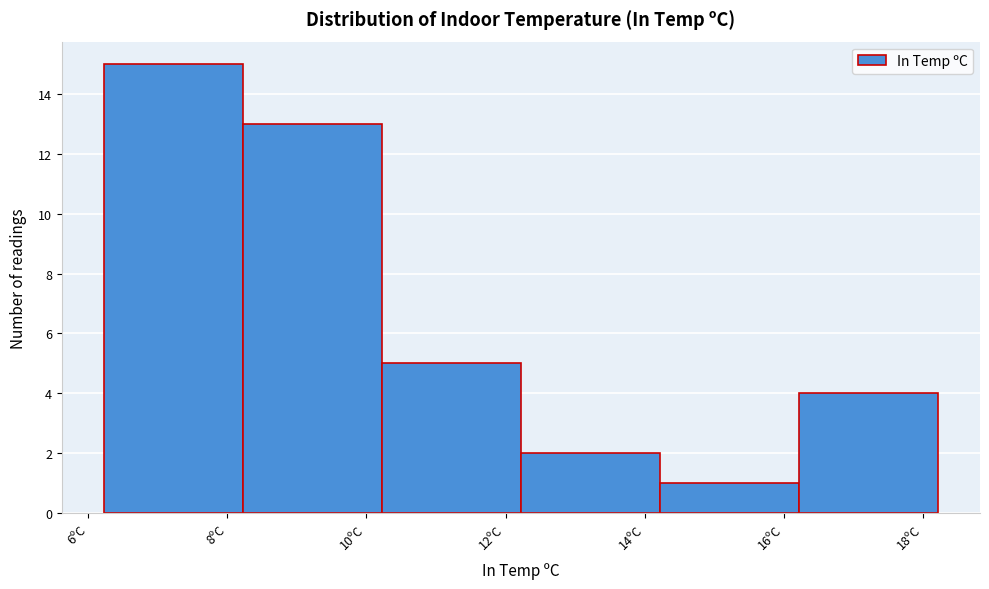

What is the height of the bar covering 8.22 to 10.22 on the x-axis? Neither the bar edges nor the heights are printed on the chart, so give them approximately, as read against the axes.

13